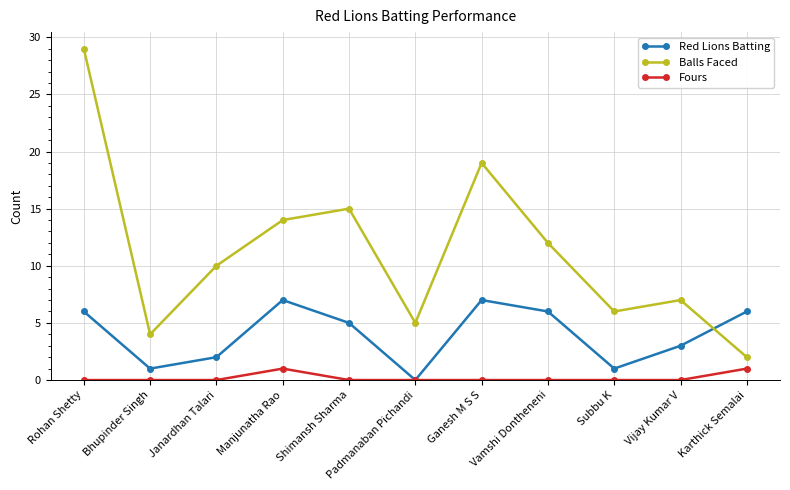

What is the approximate value of Red Lions Batting at Vijay Kumar V?

3